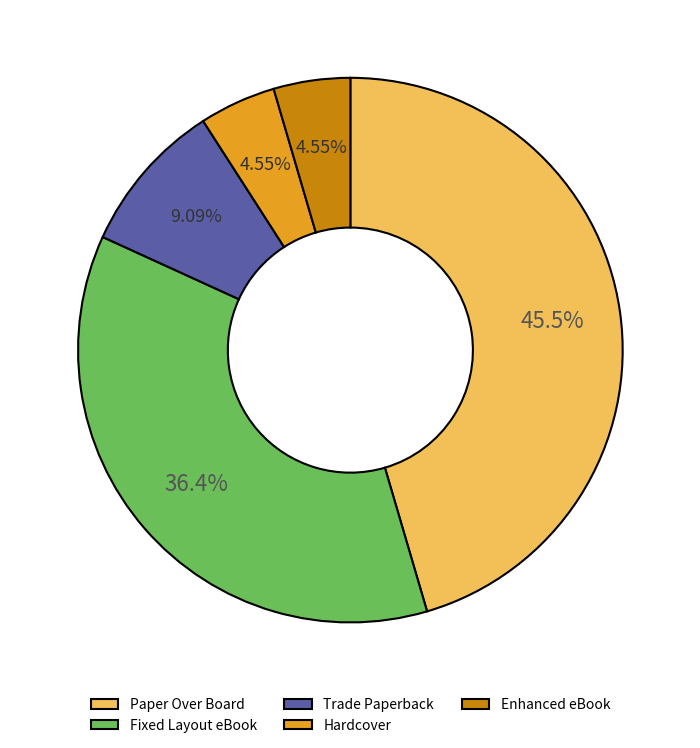

How much of the chart is everything except Enhanced eBook?

95.5%